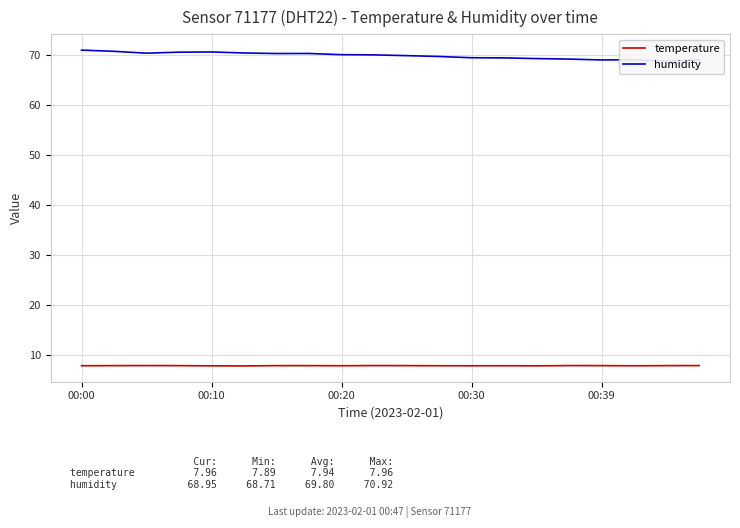

What is the label of the 20th point from the right?

00:00